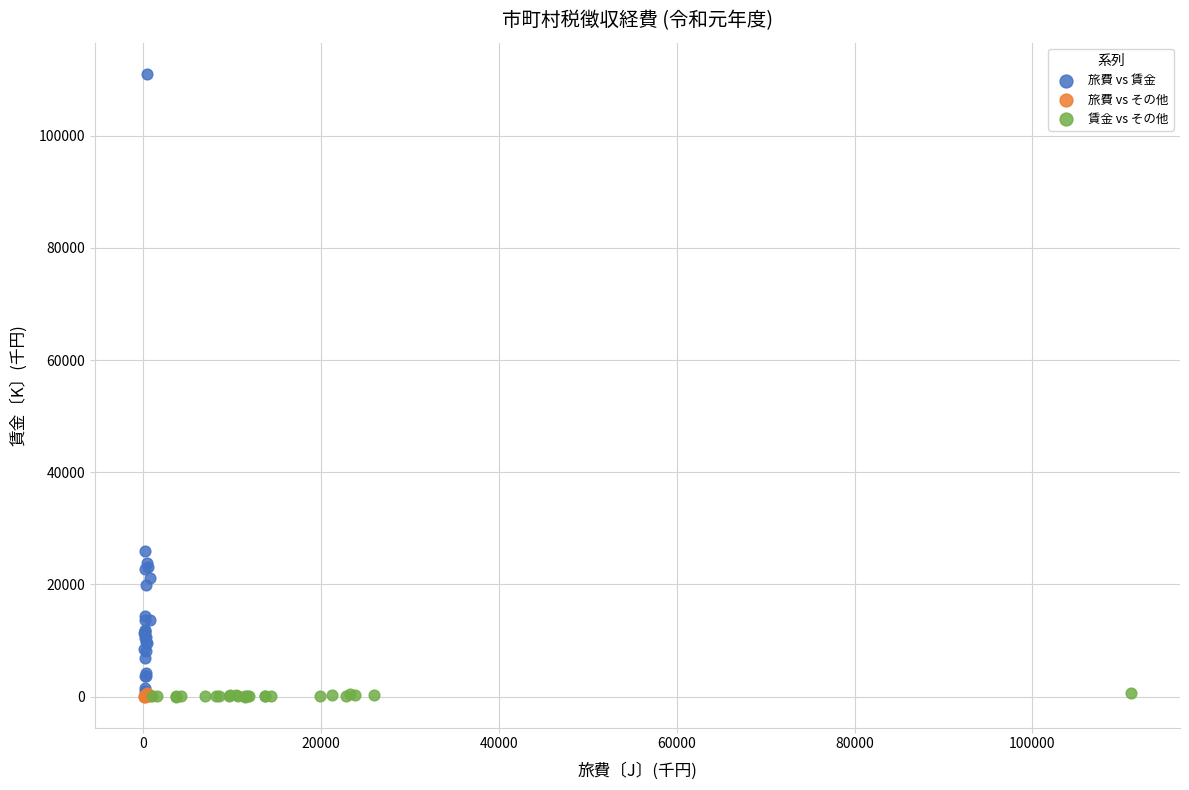

Which series has the largest Y range (max minus min)?

旅費 vs 賃金